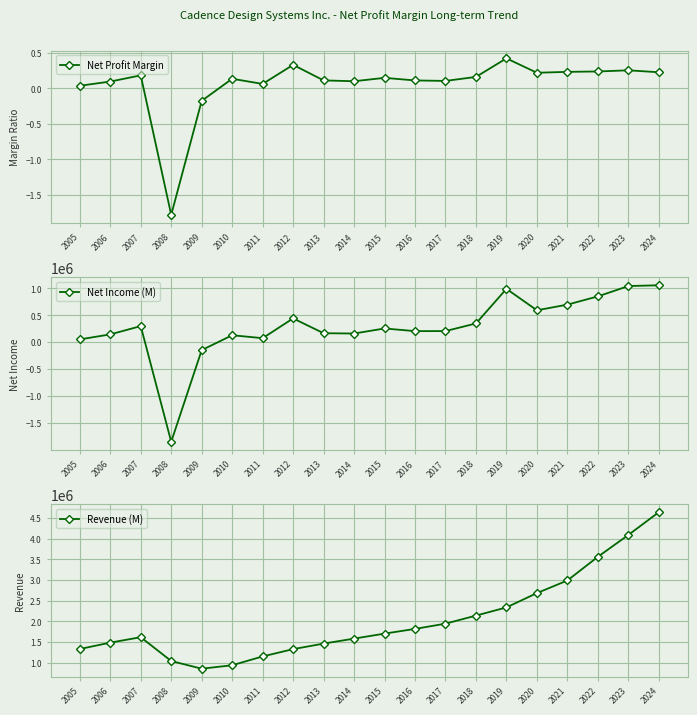

Where is the first local maximum for Net Profit Margin?

2007